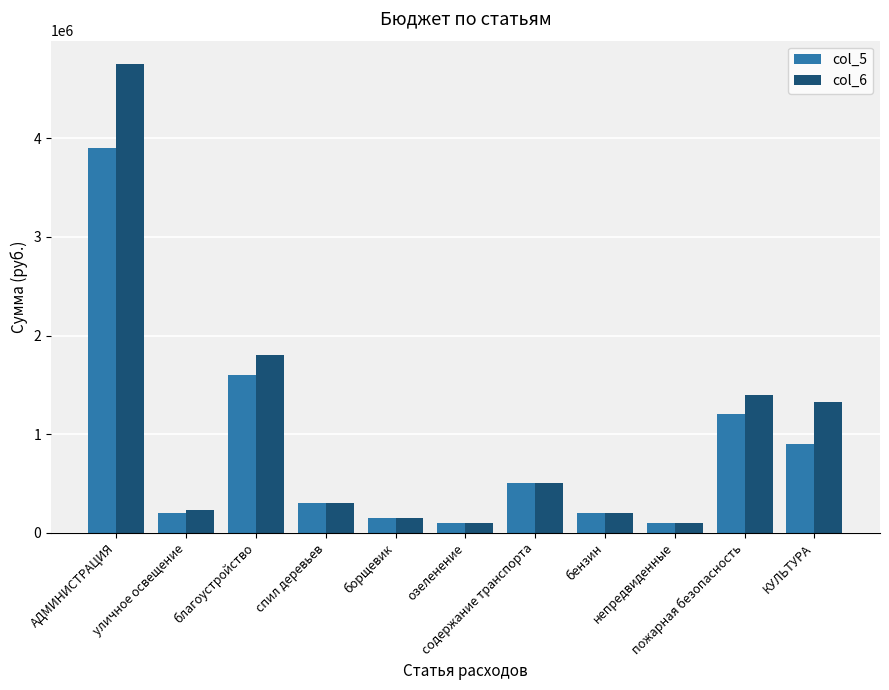

At which label does col_5 first exceed 300000?

АДМИНИСТРАЦИЯ